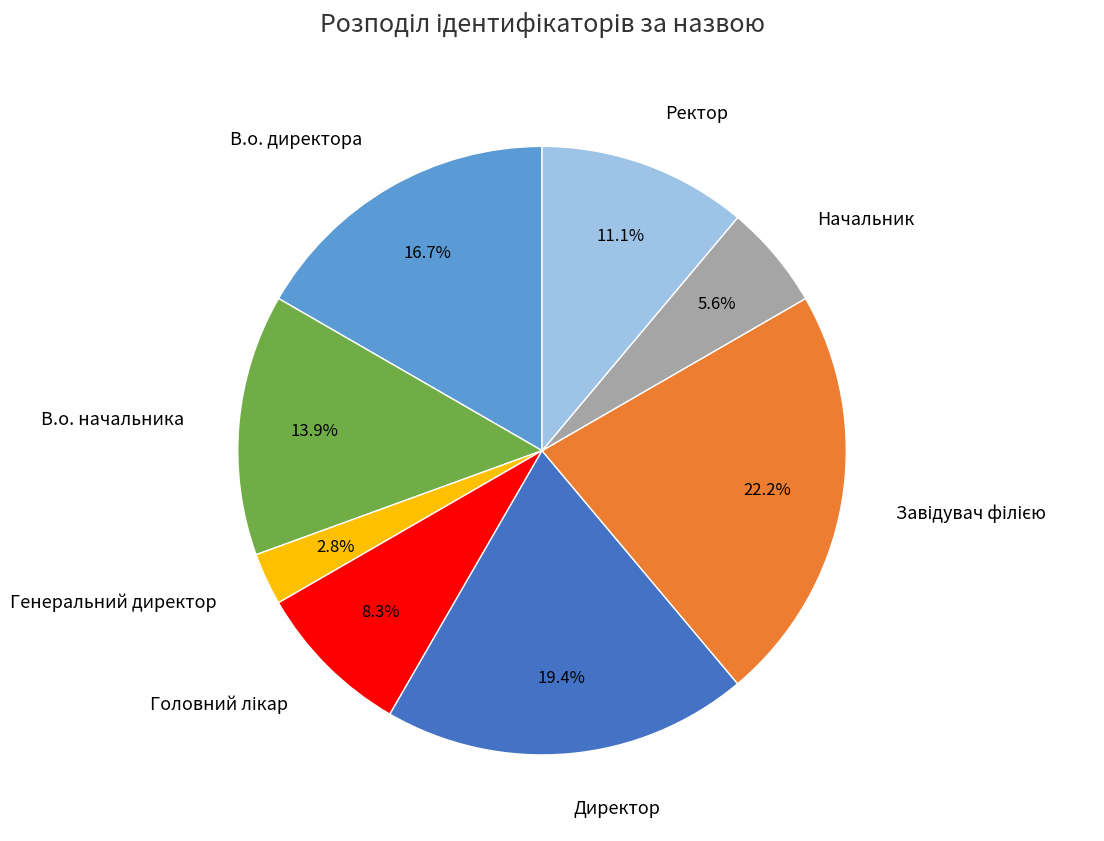

Count the number of slices in the pie.

8